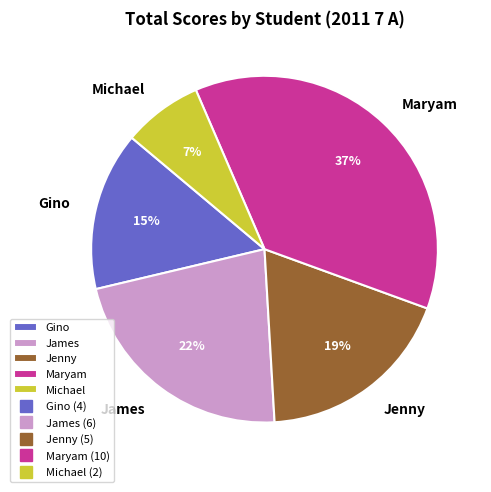

What is the smallest slice in the pie chart?

Michael